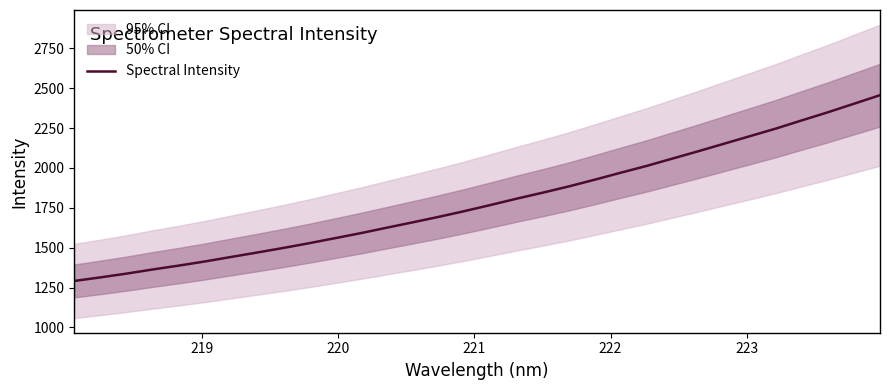

What is the sum of all values?

57377.2